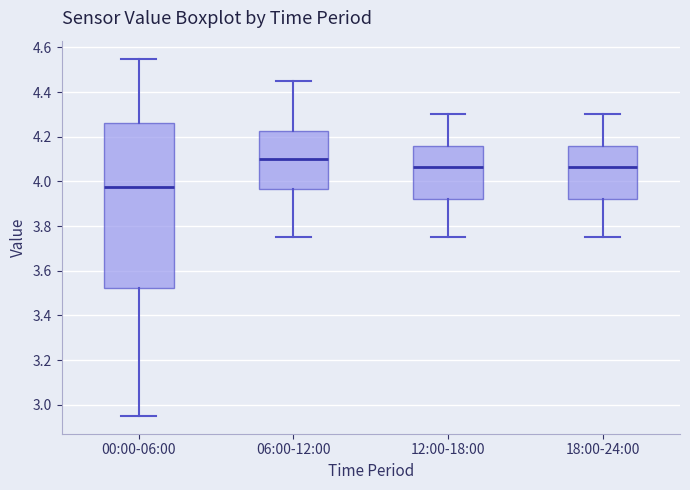

Which box's median line is the highest?

06:00-12:00